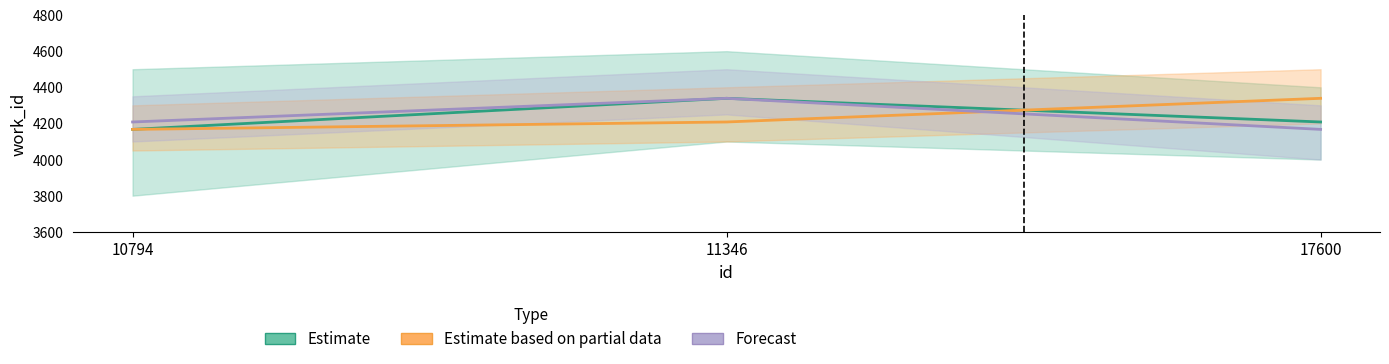

What is the difference between the Estimate values at 11346 and 10794?

172